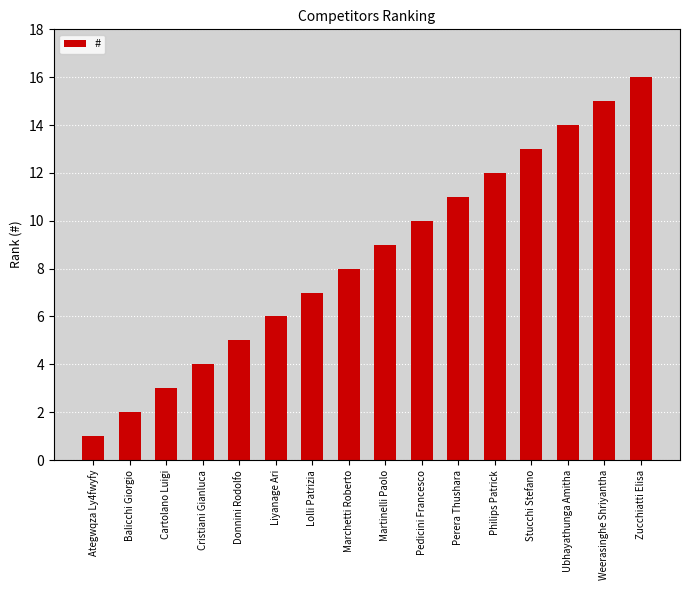

Where is the data nearest to the value 8?

Marchetti Roberto